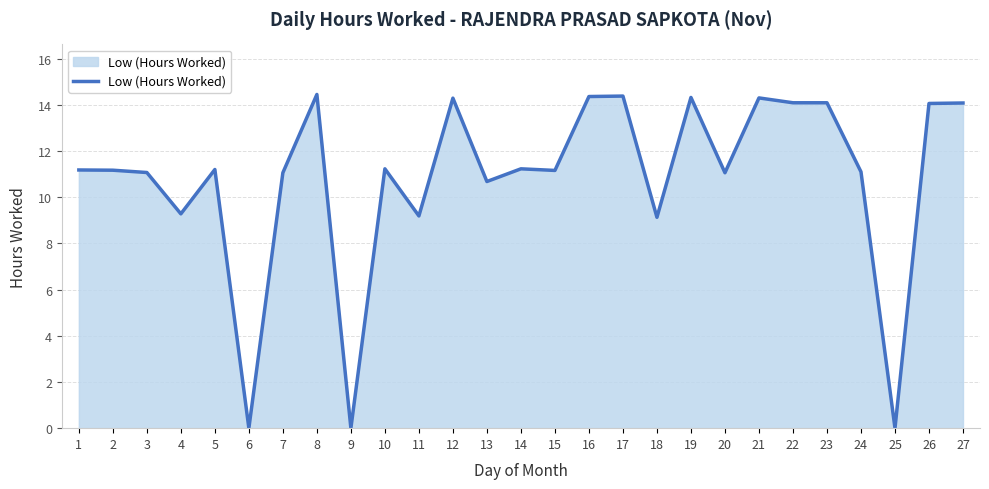

What is the difference between the values at 1 and 12?

3.1